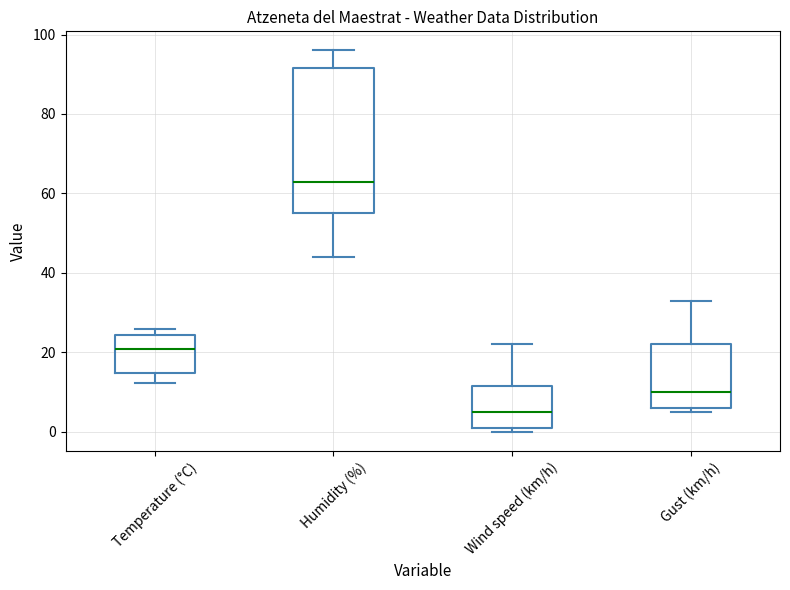

Where is the lower edge of the box for Humidity (%) on the y-axis? The values are not printed on the chart, so give them approximately, as read against the axis.

56